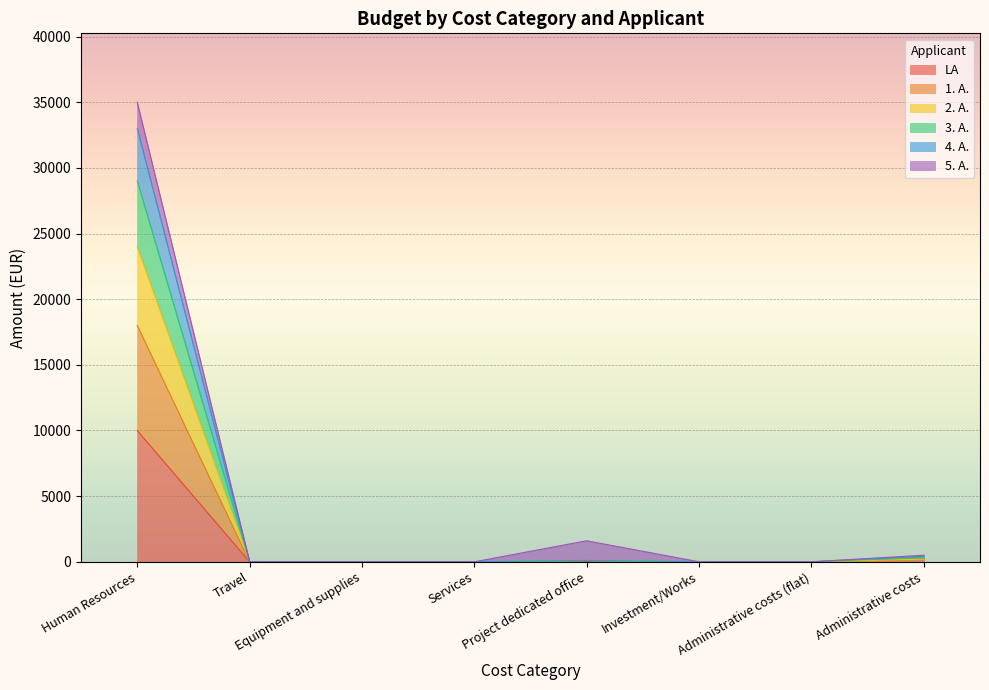

Between Travel and Investment/Works, which series saw the biggest shift?

LA